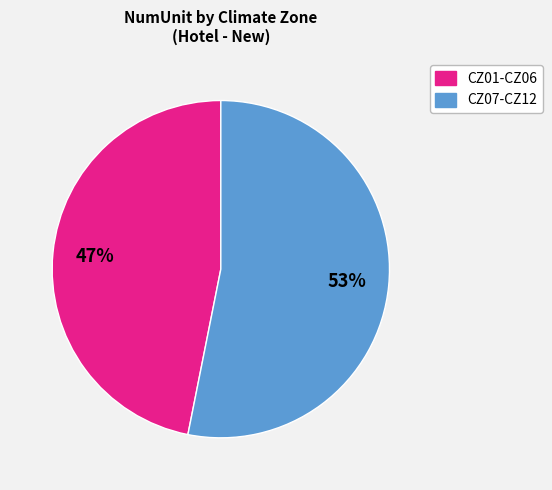

Is there a majority slice in this chart?

Yes